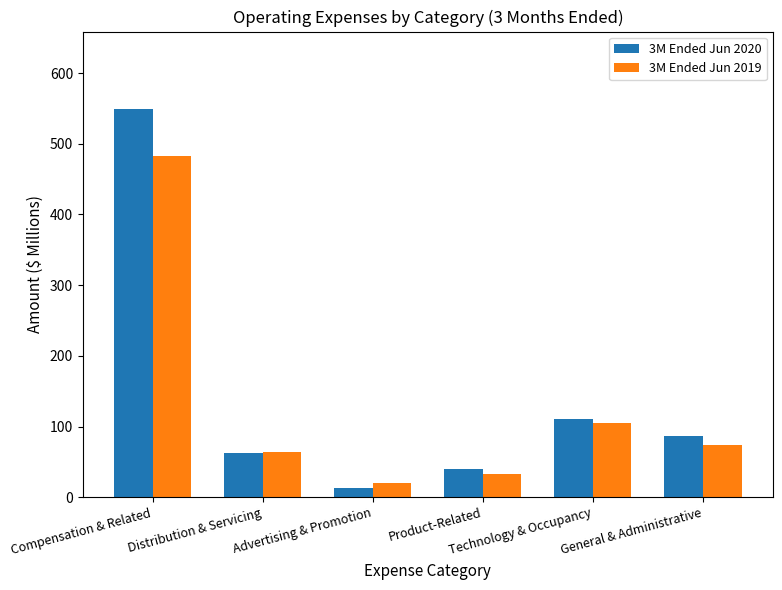

At how many categories does at least one series exceed 401?

1